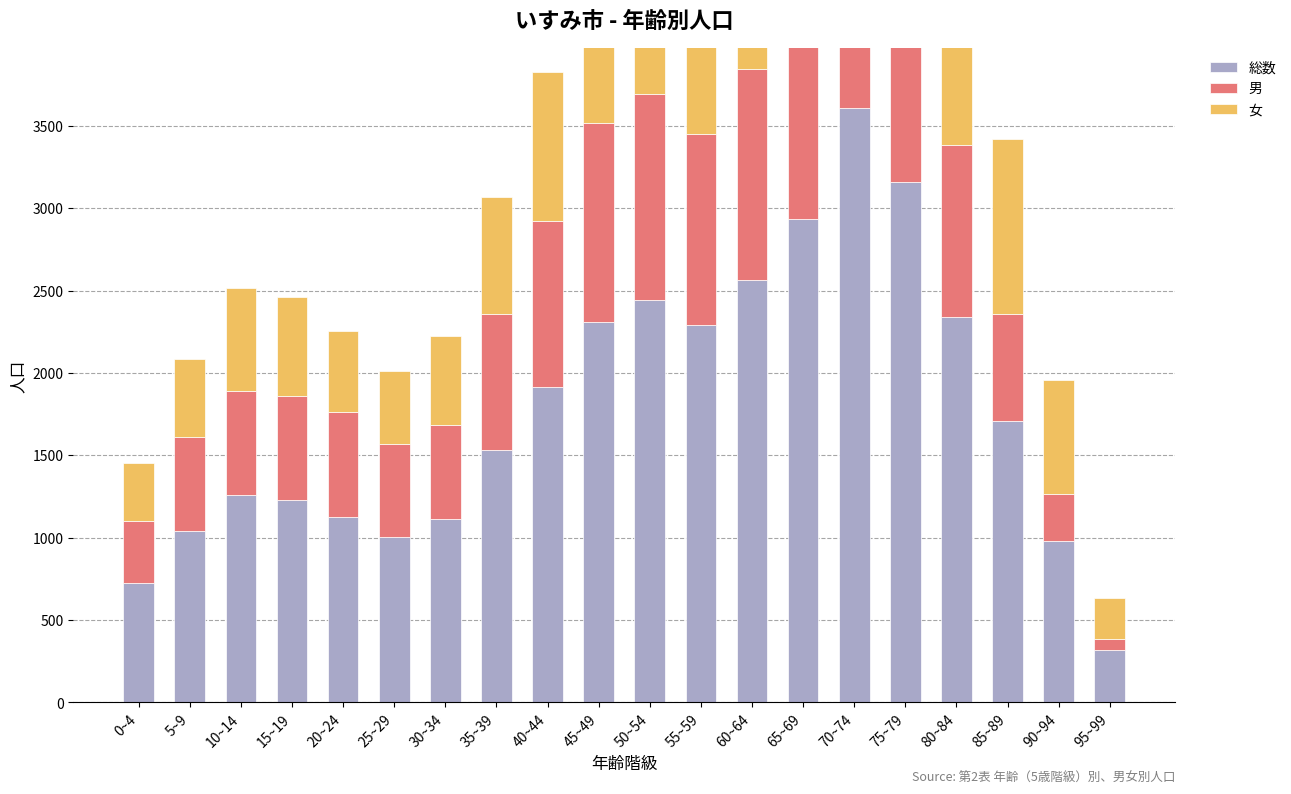

Is it true that 総数 equals 1510 at 55~59?

False